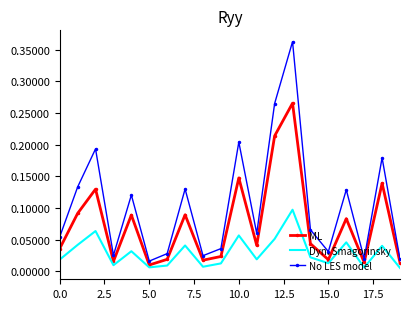

List the series in order of their peak value, lowest first.

Dyn. Smagorinsky, ML, No LES model